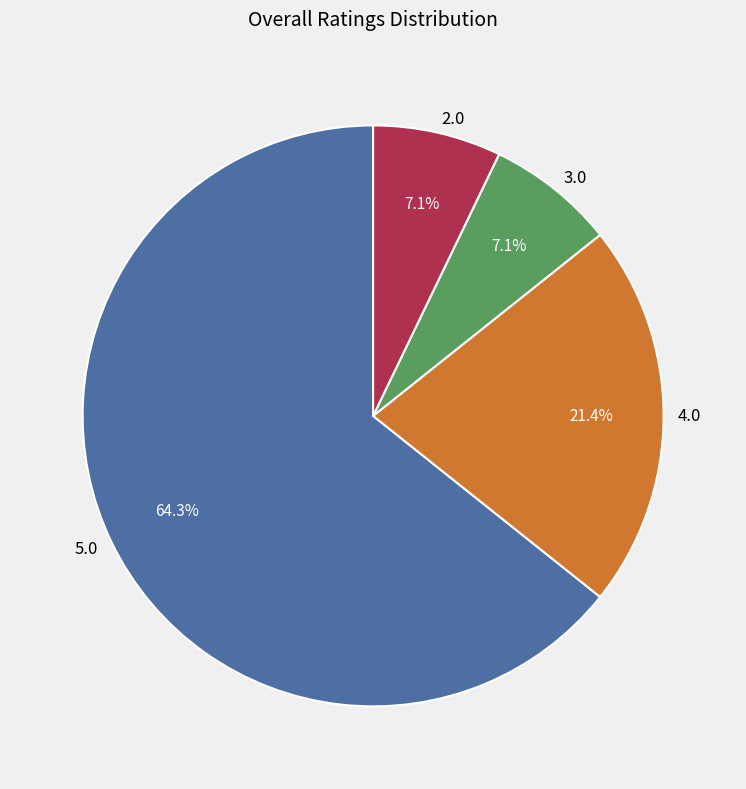

What is the majority slice?

5.0